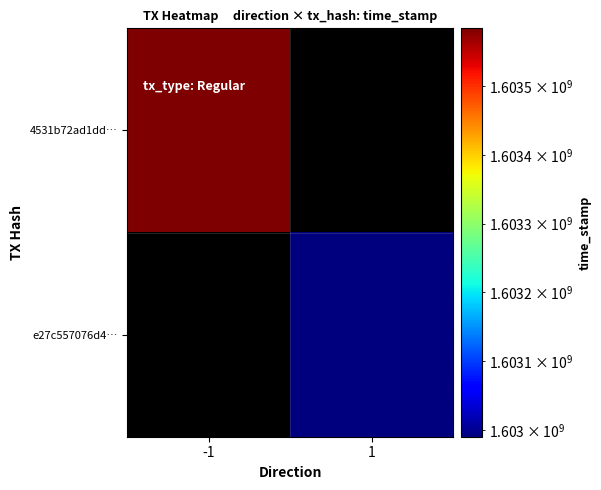

Rank the series at 1 from highest to lowest value.

4531b72ad1dd…, e27c557076d4…